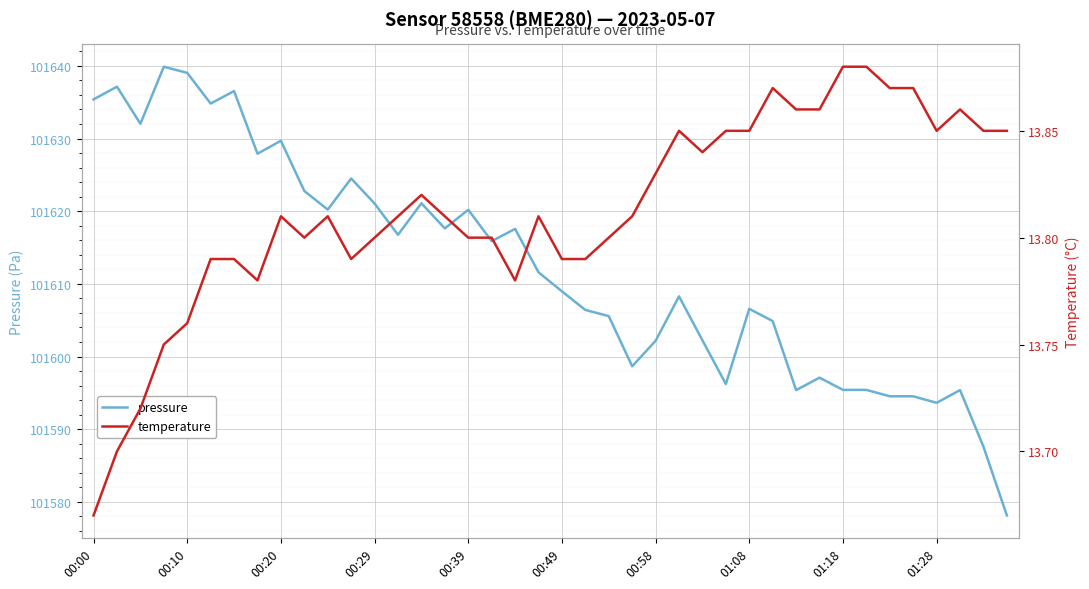

How many interior local peaks does the pressure series have?

12